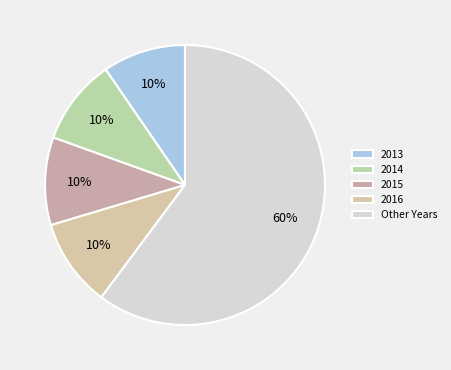

Does any single category account for the majority?

Yes